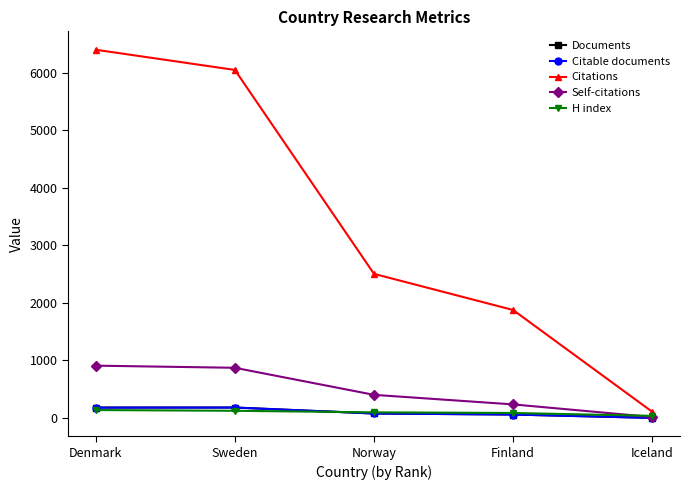

Which series has the widest spread of values?

Citations